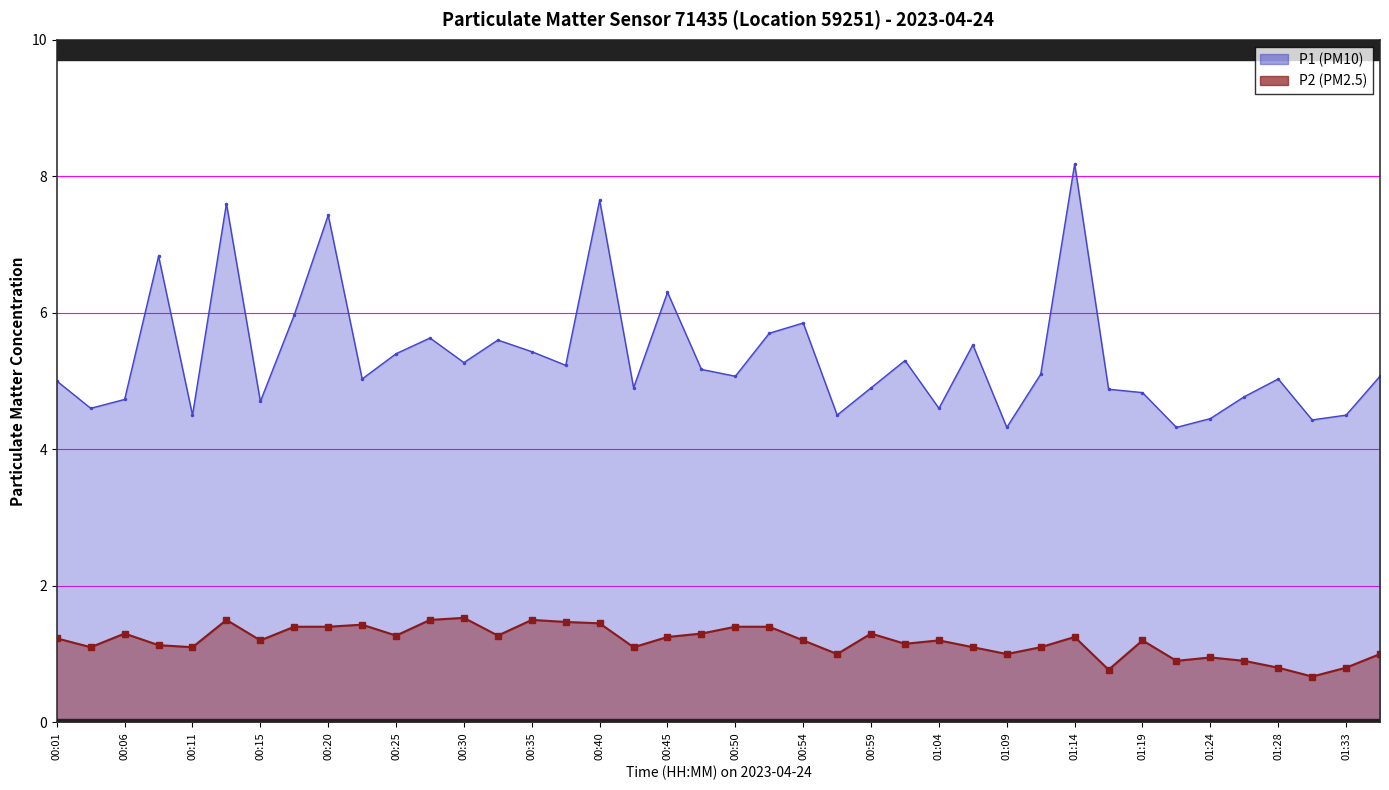

What is the smallest value displayed?

0.7